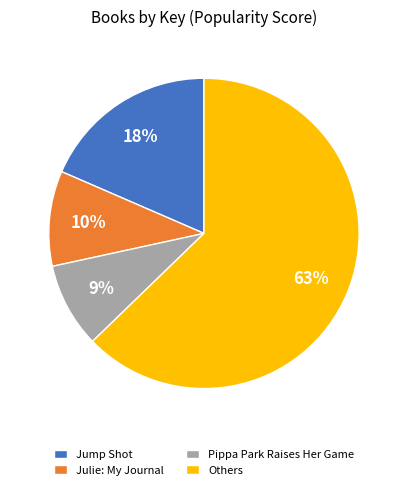

Rank the categories by value from highest to lowest.

Others, Jump Shot, Julie: My Journal, Pippa Park Raises Her Game